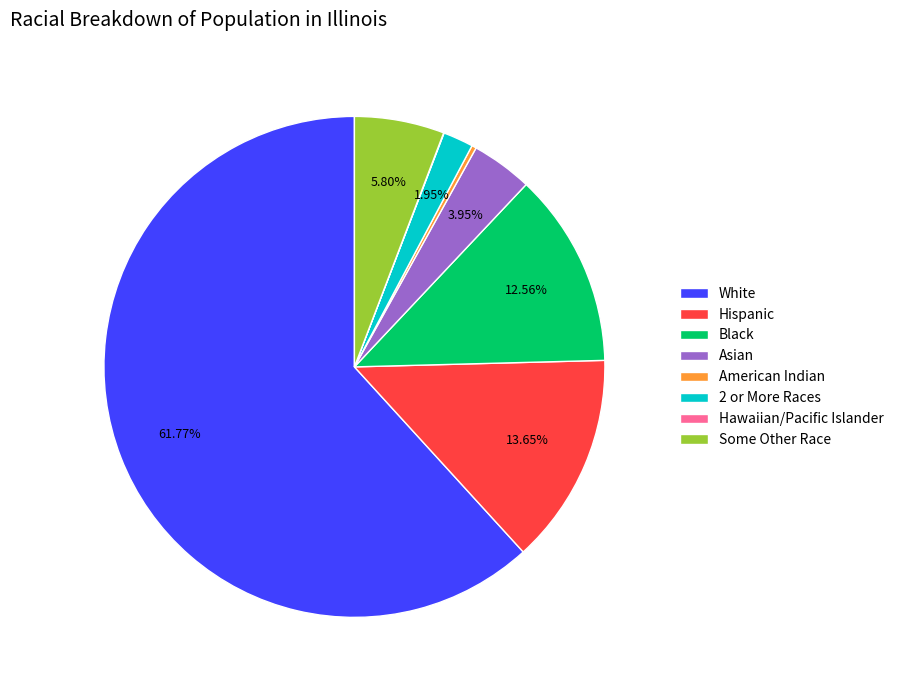

What is the largest slice in the pie chart?

White